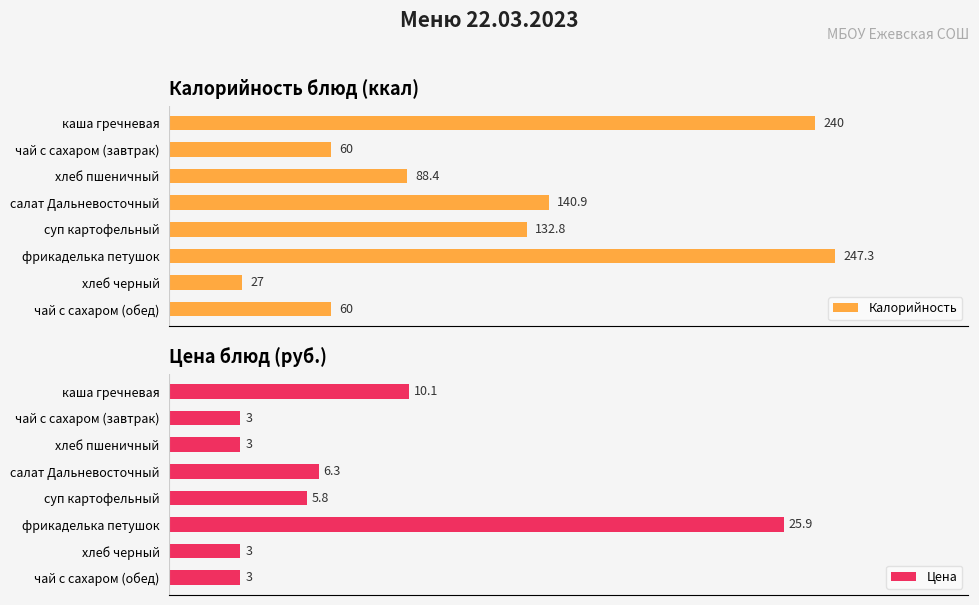

Does the chart contain stacked bars?

No